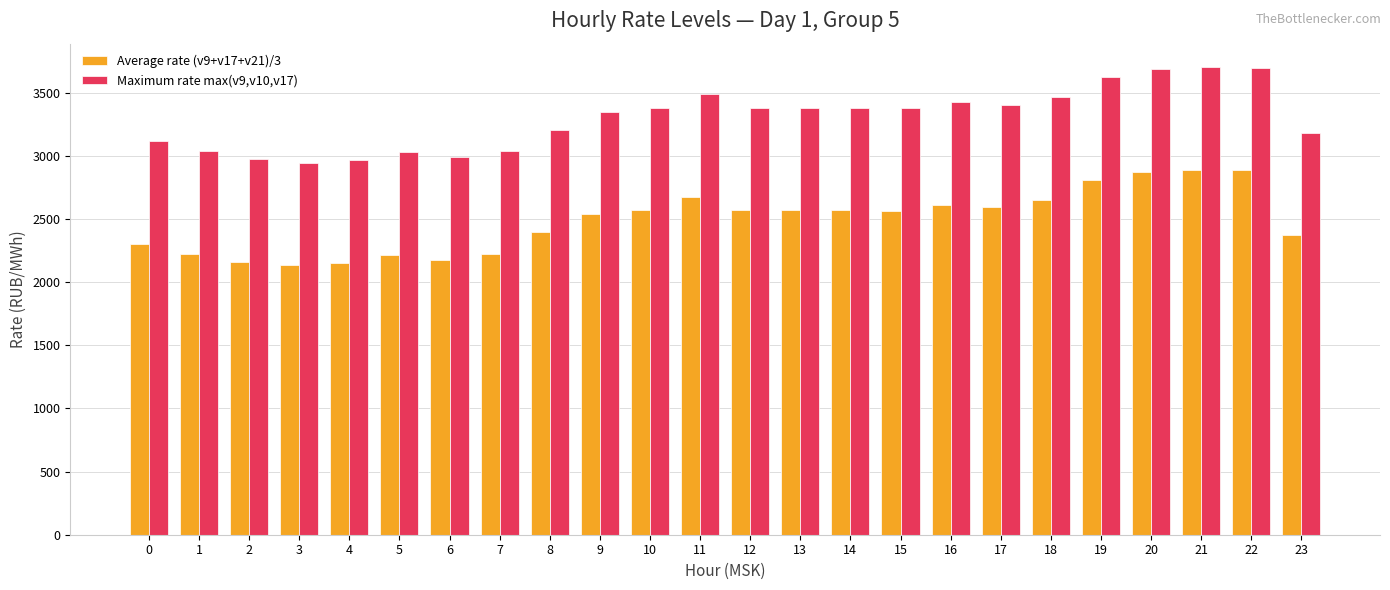

How many data points in Maximum rate max(v9,v10,v17) are less than 3378?

12